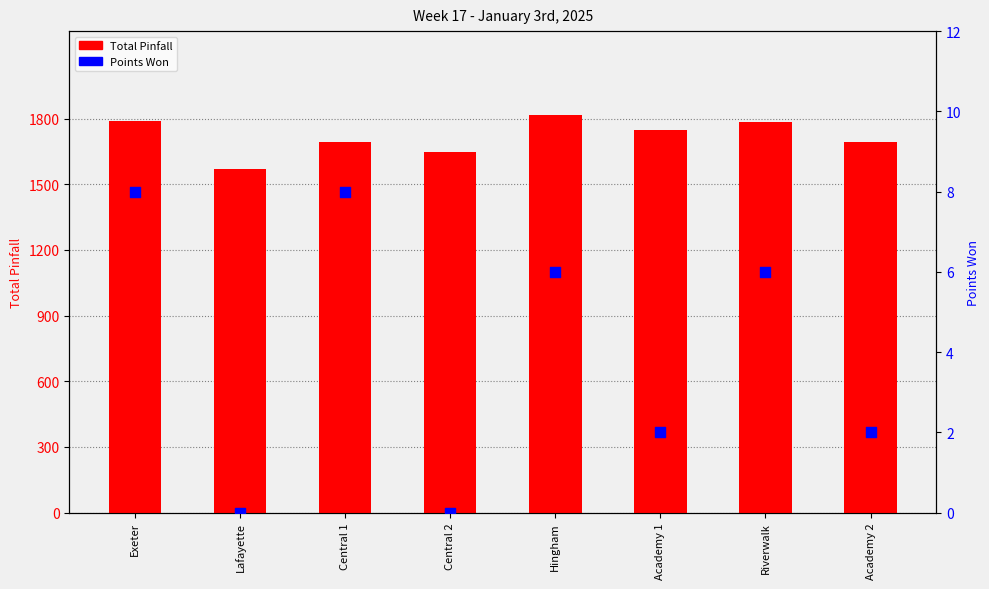

Which series has the largest total across all categories?

Total Pinfall